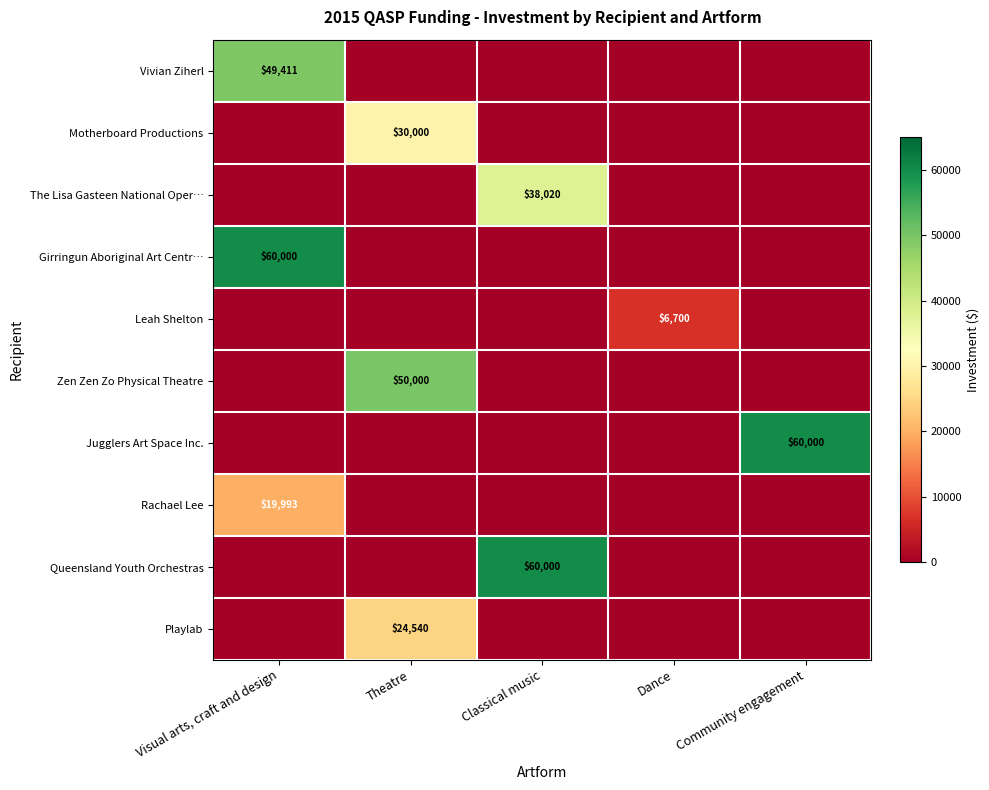

Which has a higher value, Visual arts, craft and design or Dance?

Visual arts, craft and design